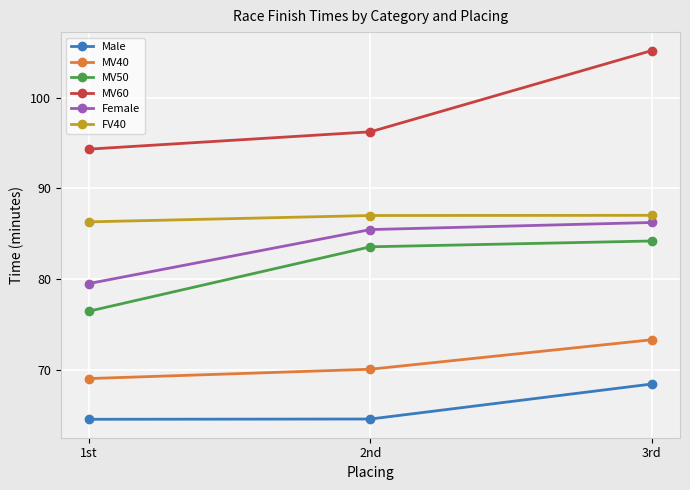

Which series changed the most between 2nd and 3rd?

MV60